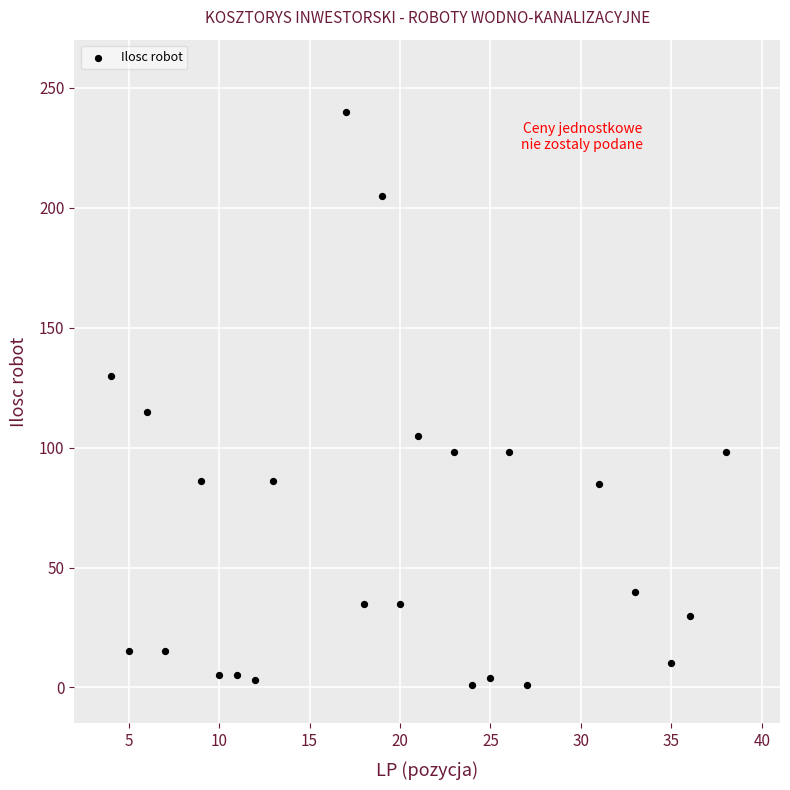

What Y value in the scatter plot is closest to 120?

115